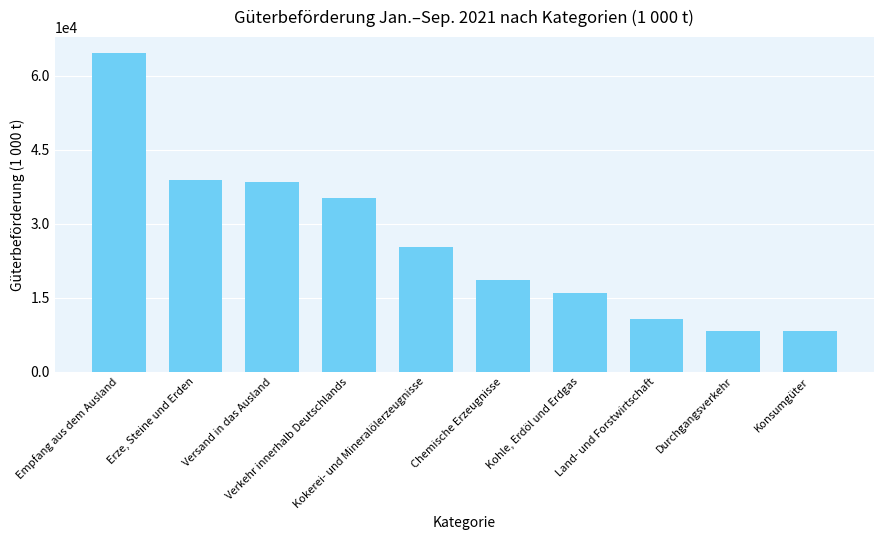

What is the value of the 4th bar from the left?

35199.9